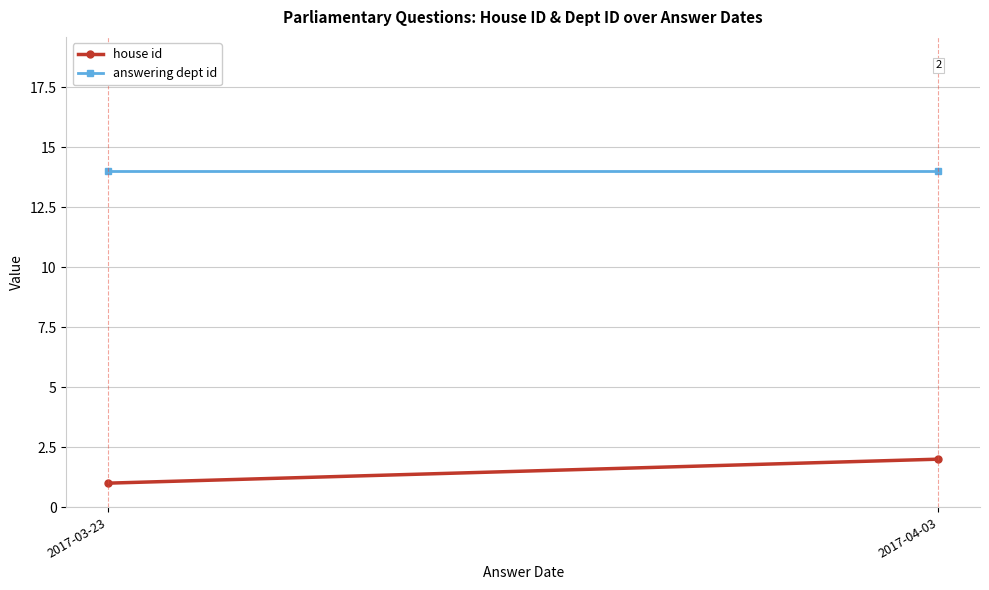

Reading left to right, list all the values displayed in this chart.

house id: 2017-03-23=1	2017-04-03=2
answering dept id: 2017-03-23=14	2017-04-03=14